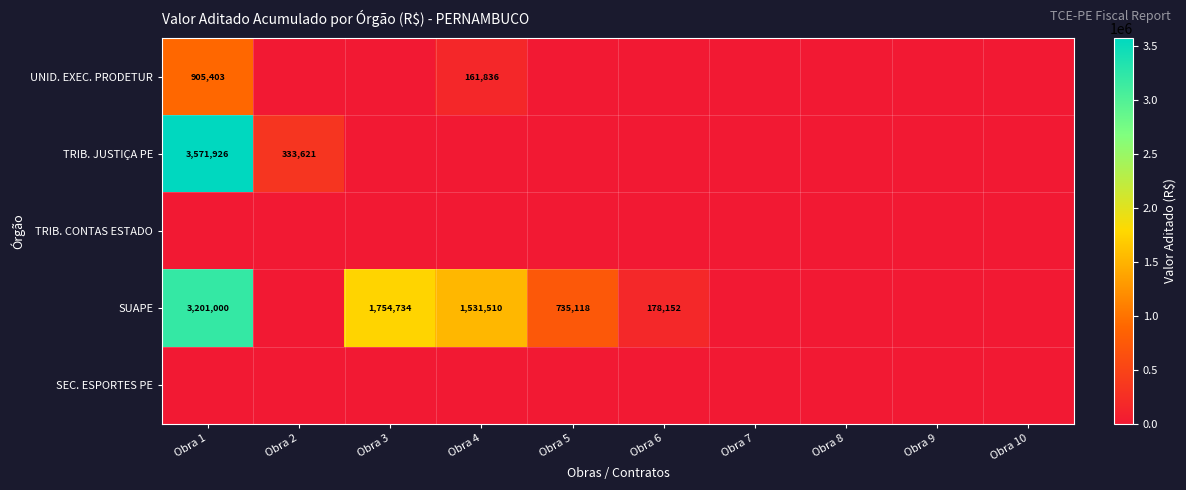

How many categories are shown in the chart?

10